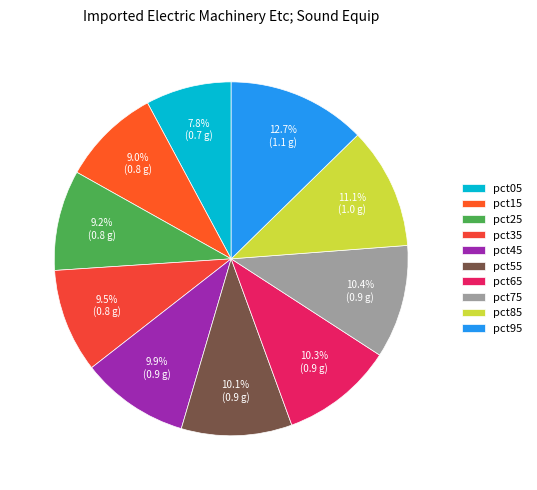

To the nearest percent, what is the difference between the largest and smallest slice percentages?

5%